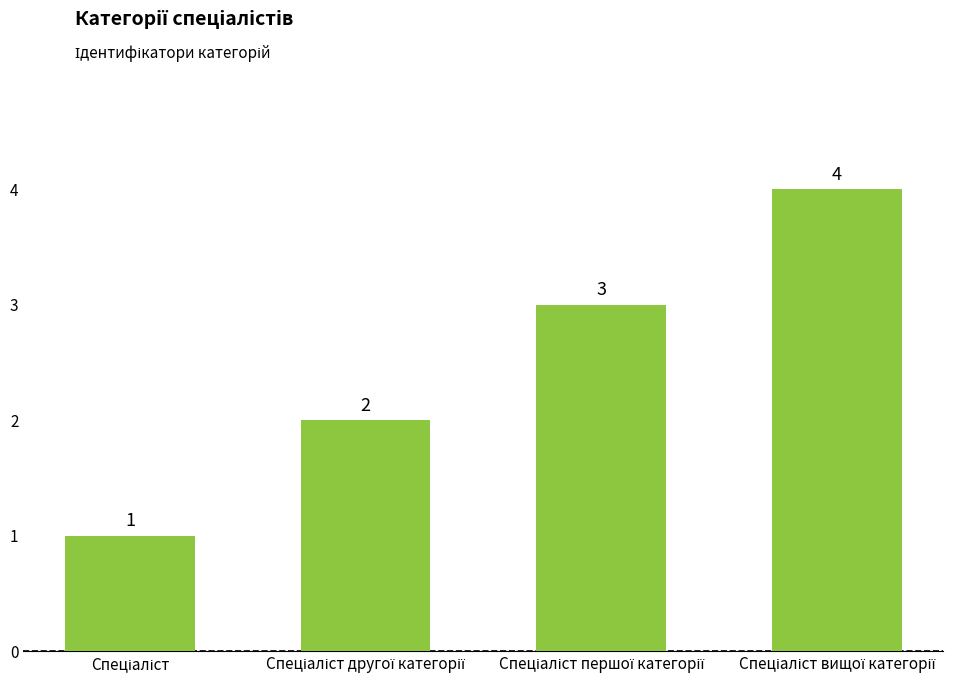

What is the greatest value displayed?

4